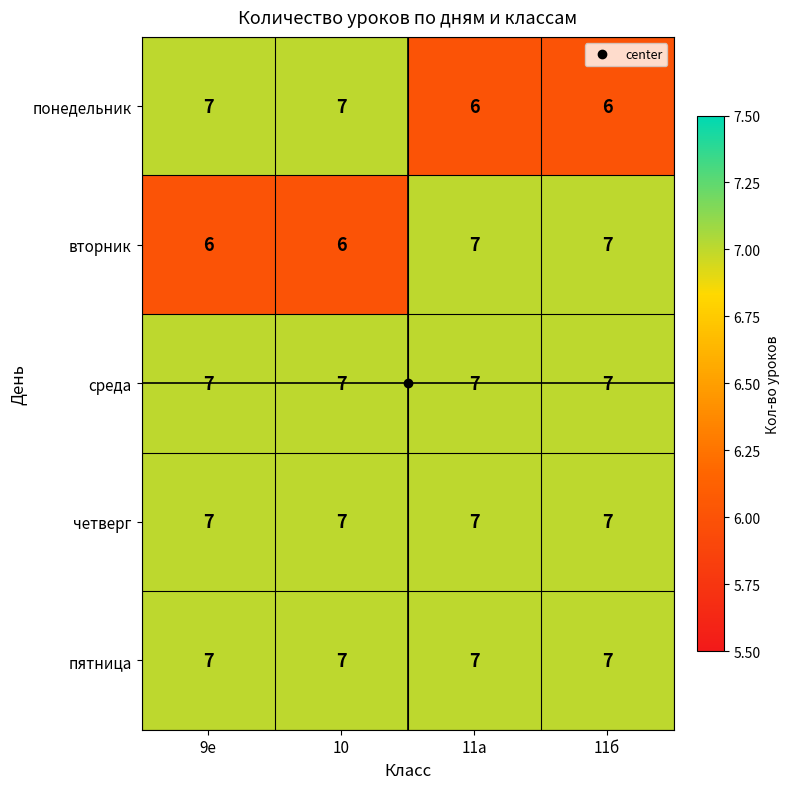

What is the lowest value of the понедельник series?

6